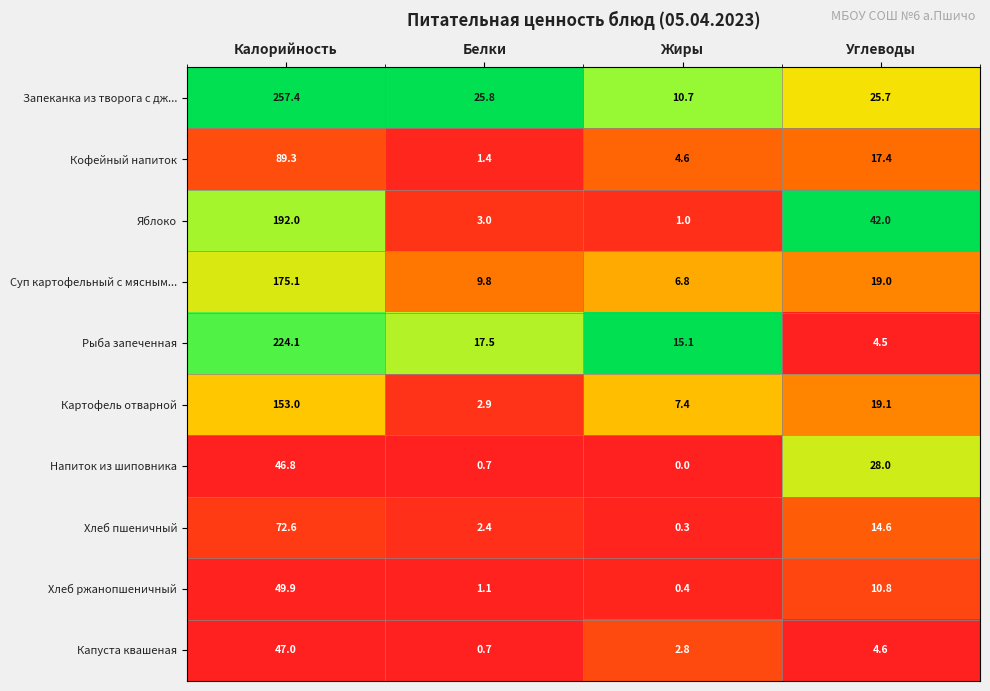

Rank the series at Жиры from highest to lowest value.

Рыба запеченная, Запеканка из творога с дж..., Картофель отварной, Суп картофельный с мясным..., Кофейный напиток, Капуста квашеная, Яблоко, Хлеб ржанопшеничный, Хлеб пшеничный, Напиток из шиповника